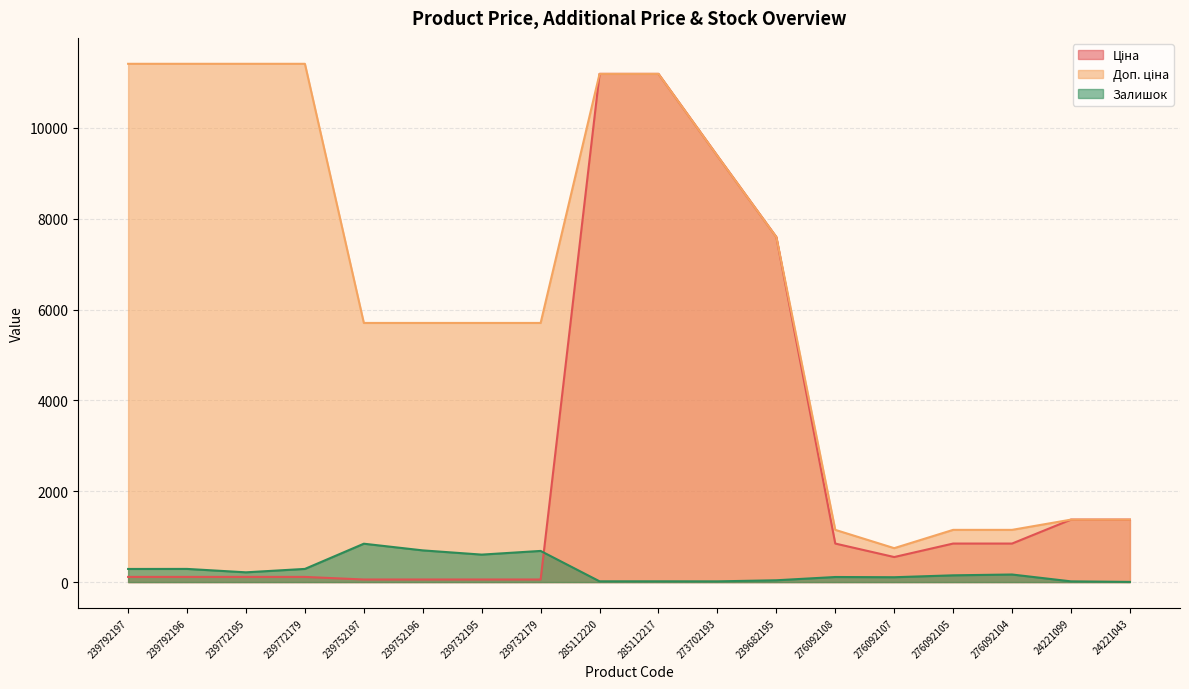

Is the value of Залишок at 239792197 greater than the value of Доп. ціна at 24221043?

No